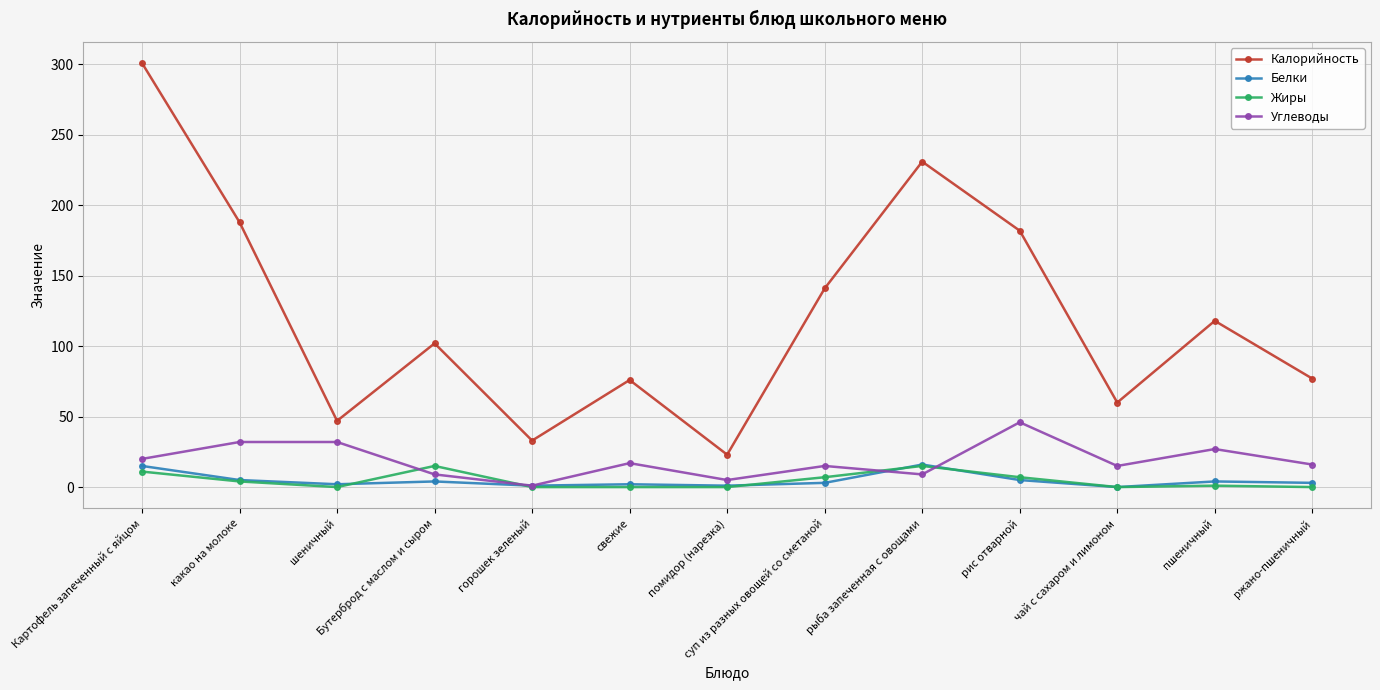

Is it true that Калорийность equals 33 at горошек зеленый?

True